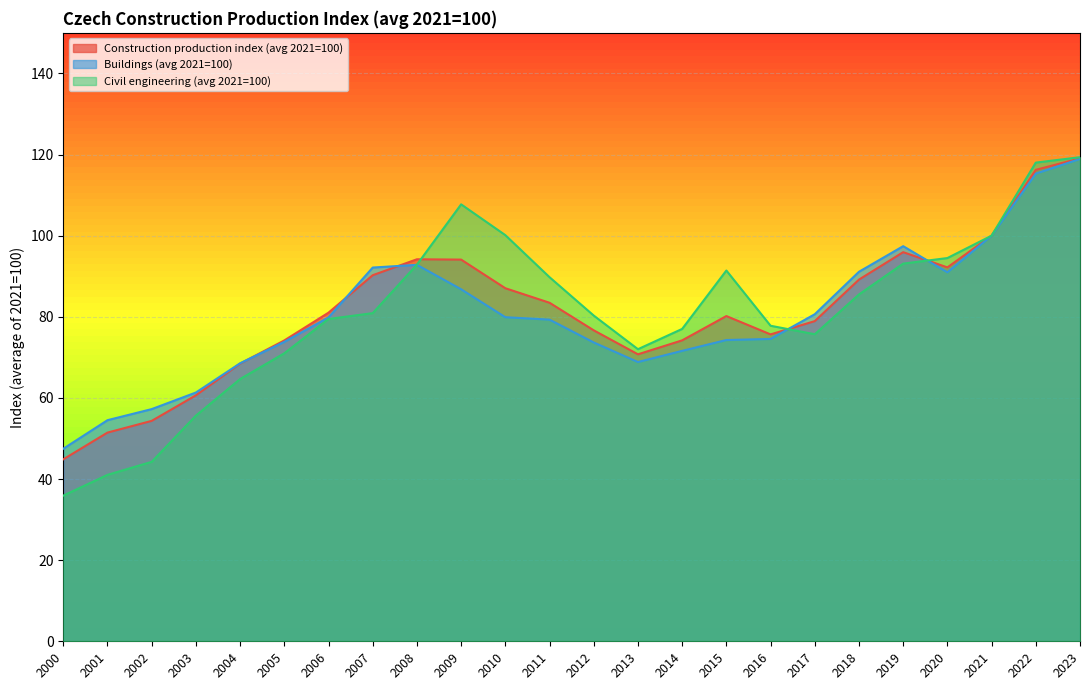

What is the sum of the Buildings (avg 2021=100) values at 2009 and 2000?

134.2